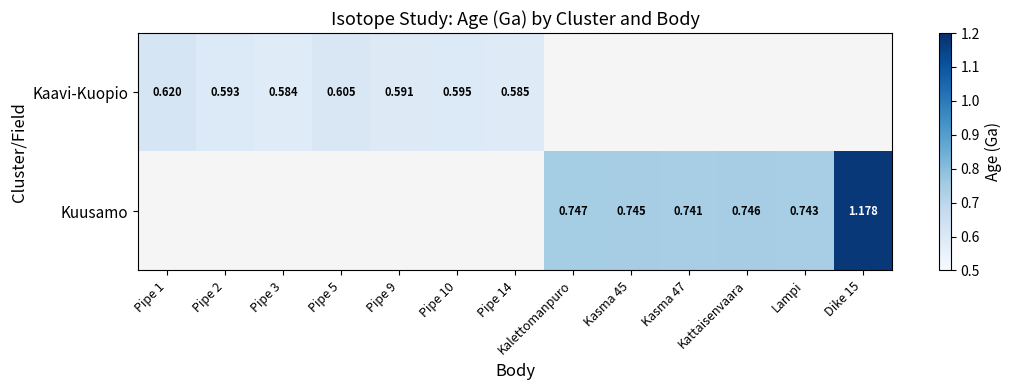

How many values in the Kaavi-Kuopio series exceed 0?

7